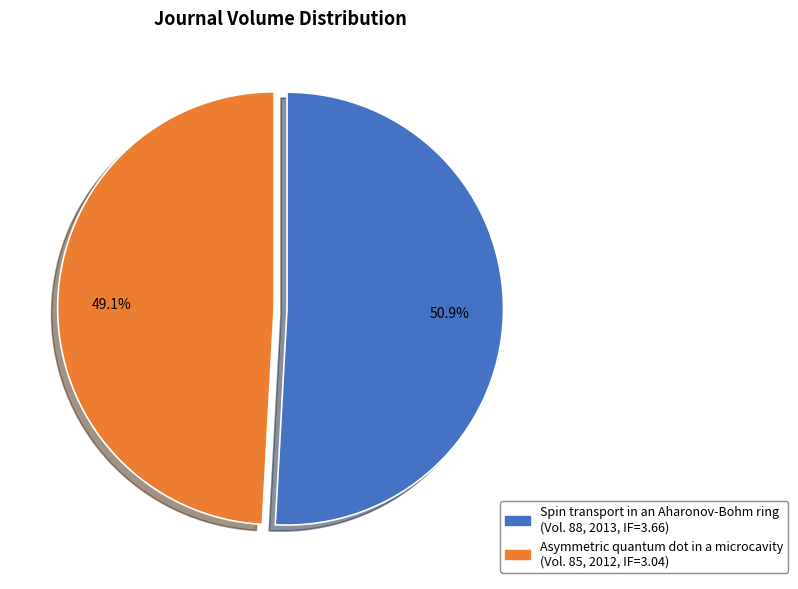

What is the largest slice in the pie chart?

Spin transport in an Aharonov-Bohm ring